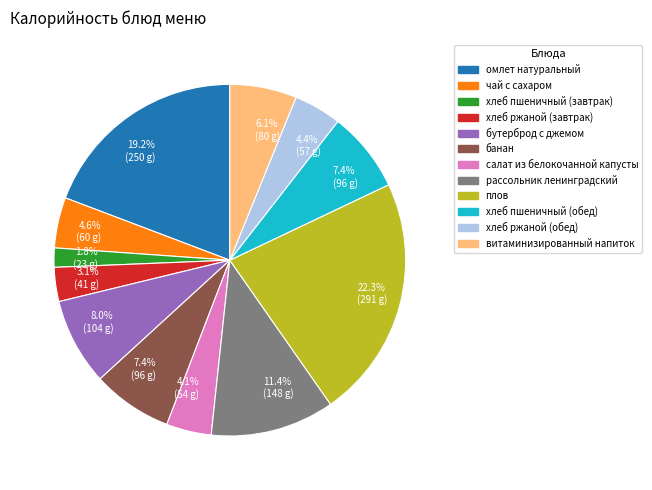

Is there any slice that represents more than half of the pie?

No